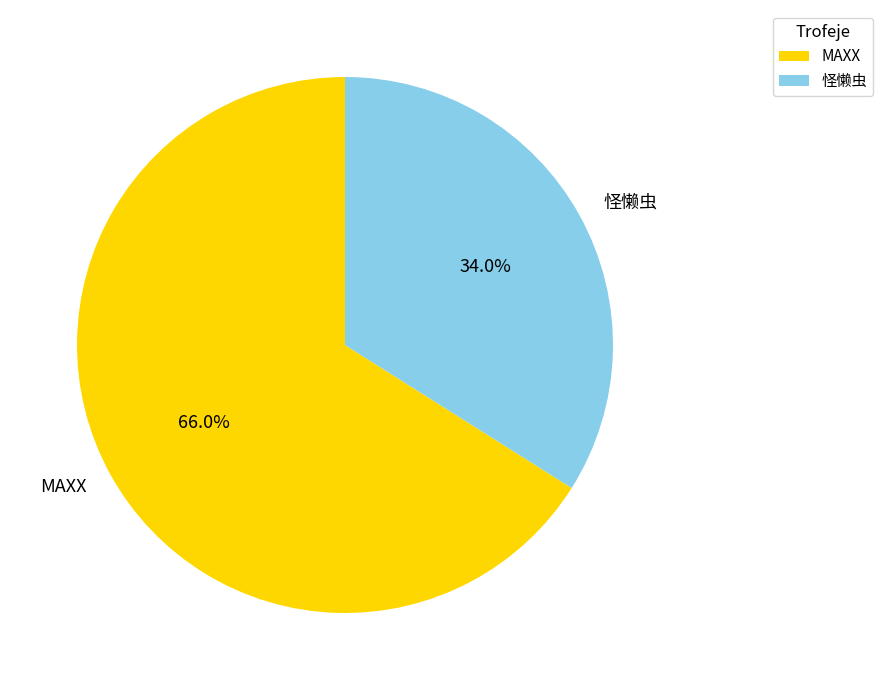

Count the number of slices in the pie.

2